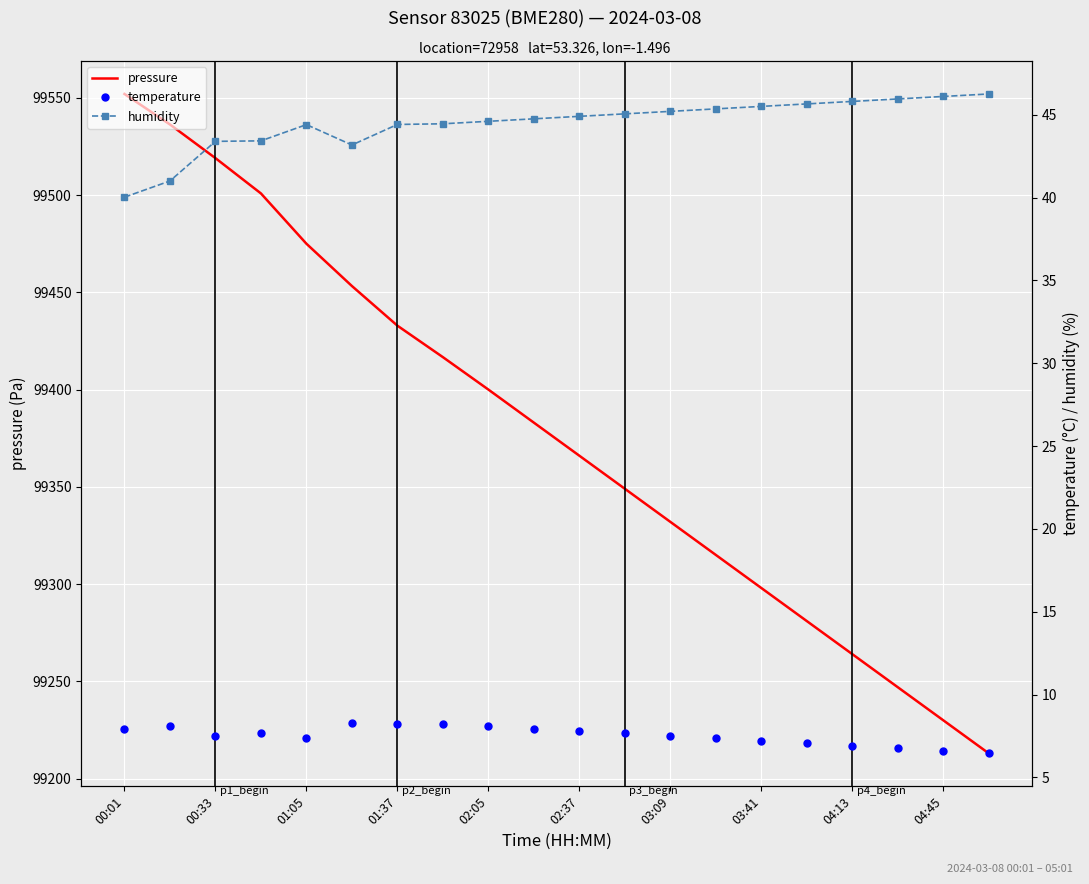

Which category has the highest value in the pressure series?

00:01